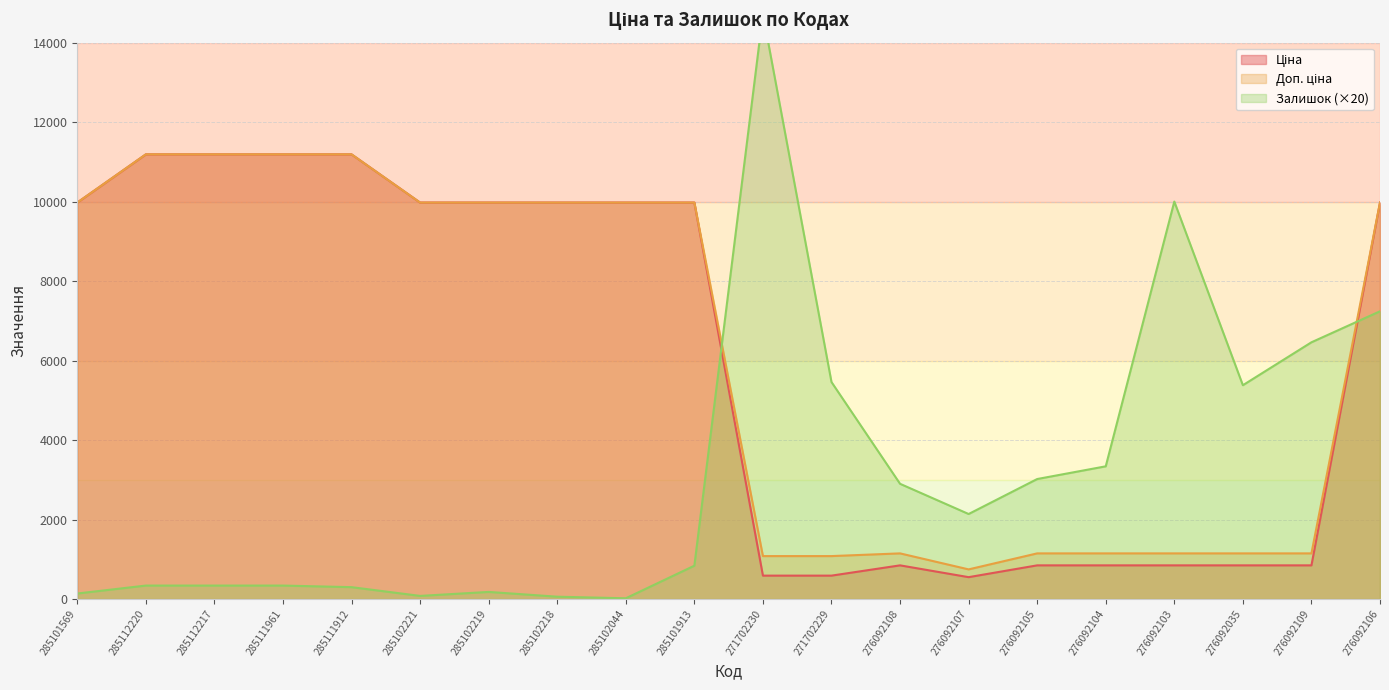

What are all the series names shown in the legend?

Ціна, Доп. ціна, Залишок